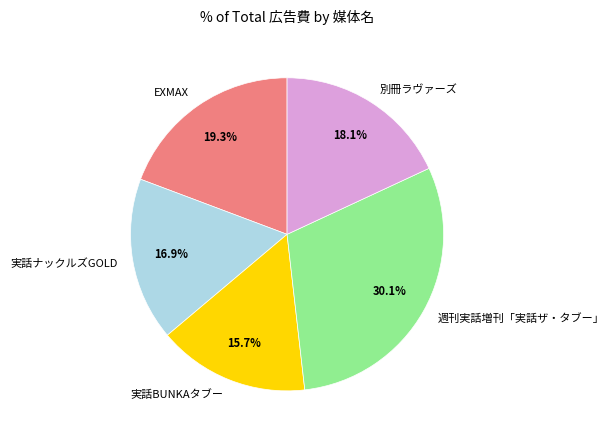

Combined, what portion of the pie is 別冊ラヴァーズ and 週刊実話増刊「実話ザ・タブー」?

48.2%